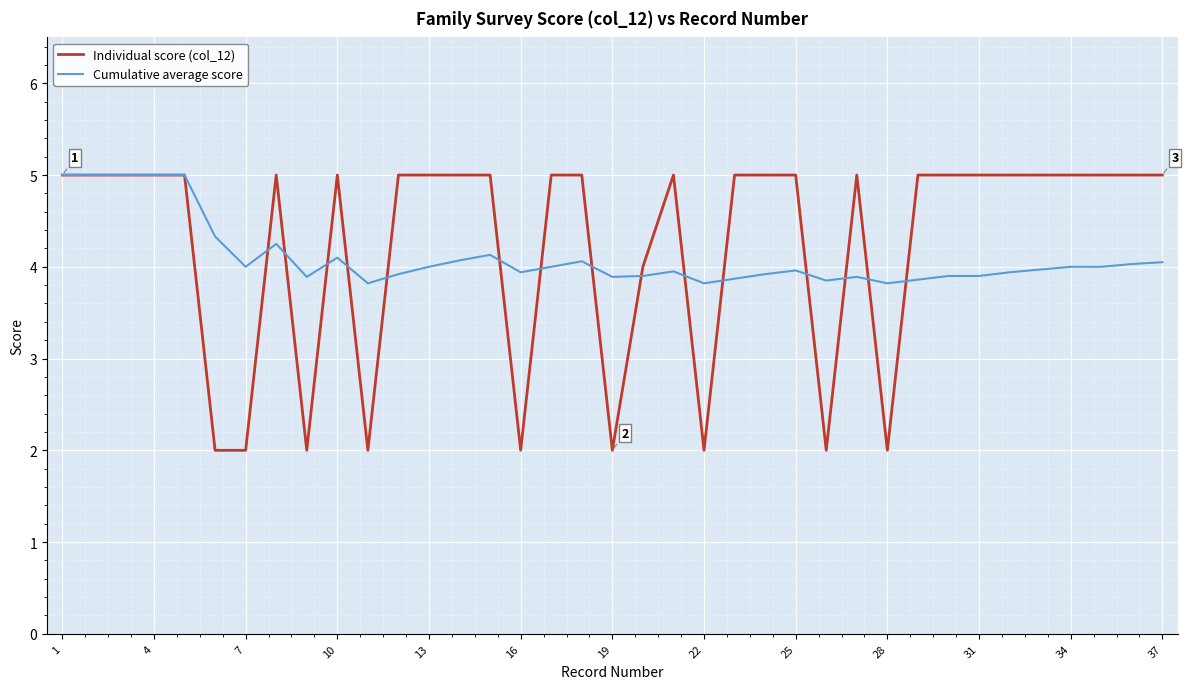

What is the maximum value shown in the chart?

5.0